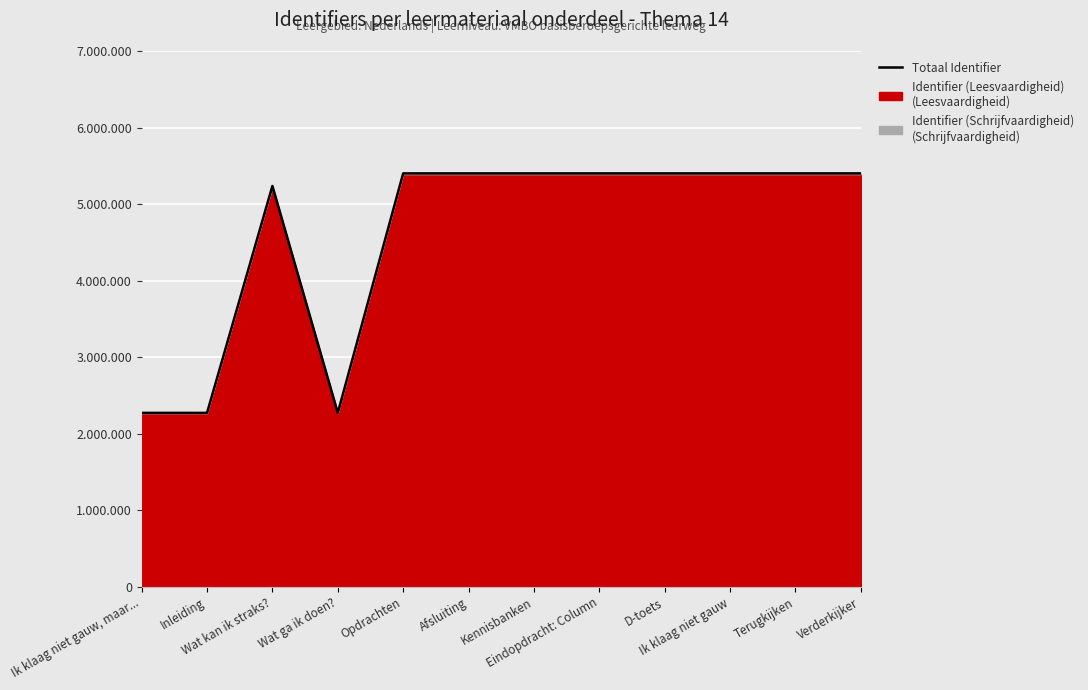

List the labels in order of value, smallest first.

Ik klaag niet gauw, maar..., Inleiding, Wat ga ik doen?, Wat kan ik straks?, Opdrachten, Afsluiting, Kennisbanken, Eindopdracht: Column, D-toets, Ik klaag niet gauw, Terugkijken, Verderkijker